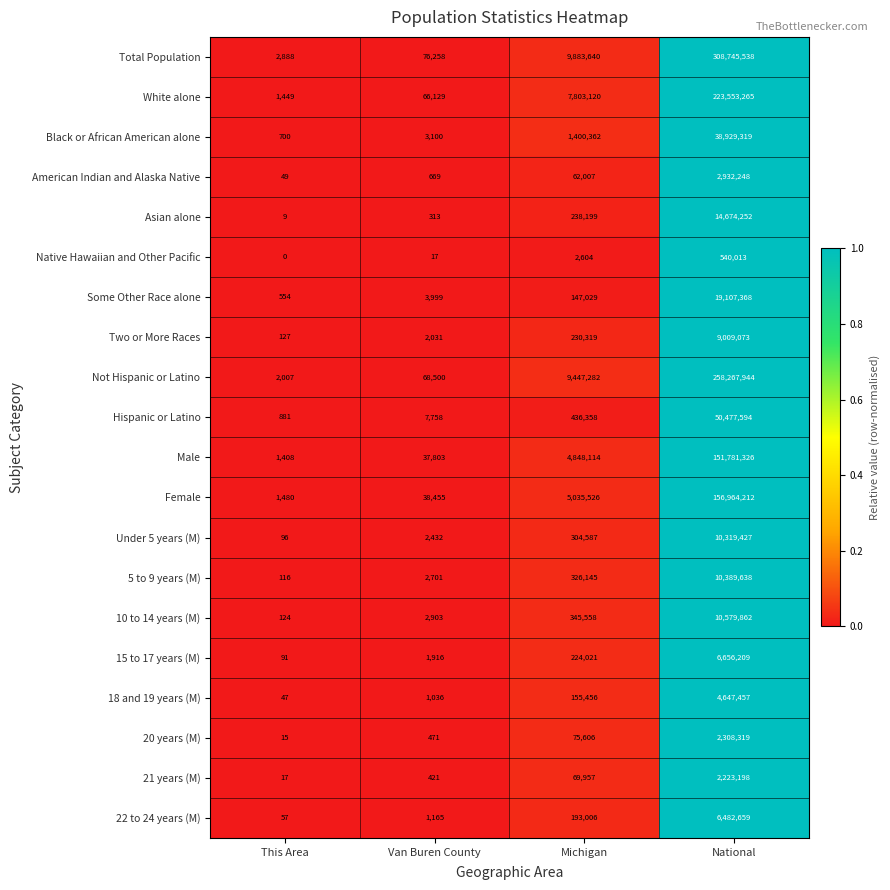

Is it true that Hispanic or Latino equals 881 at This Area?

True